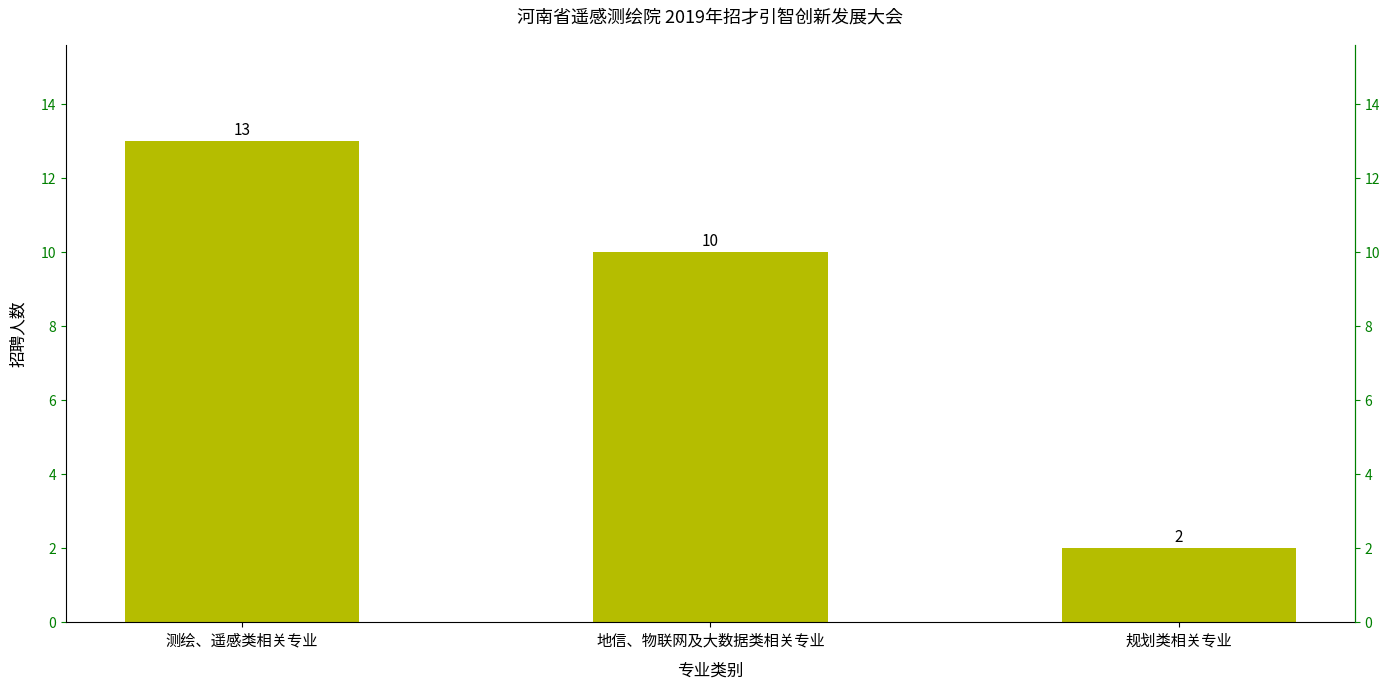

What position from the left is 地信、物联网及大数据类相关专业?

2